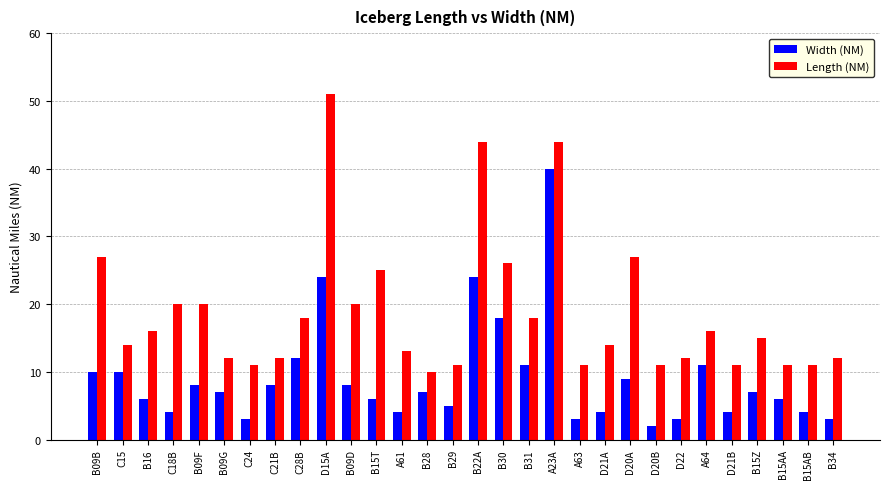

What value does the Width (NM) series have at B15AA?

6